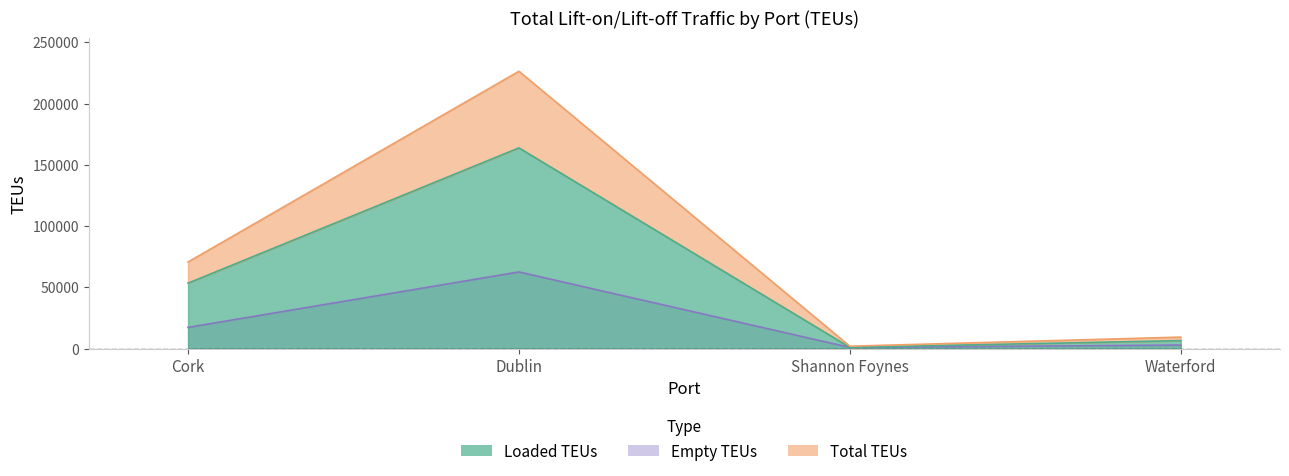

Which series has the widest spread of values?

Total TEUs